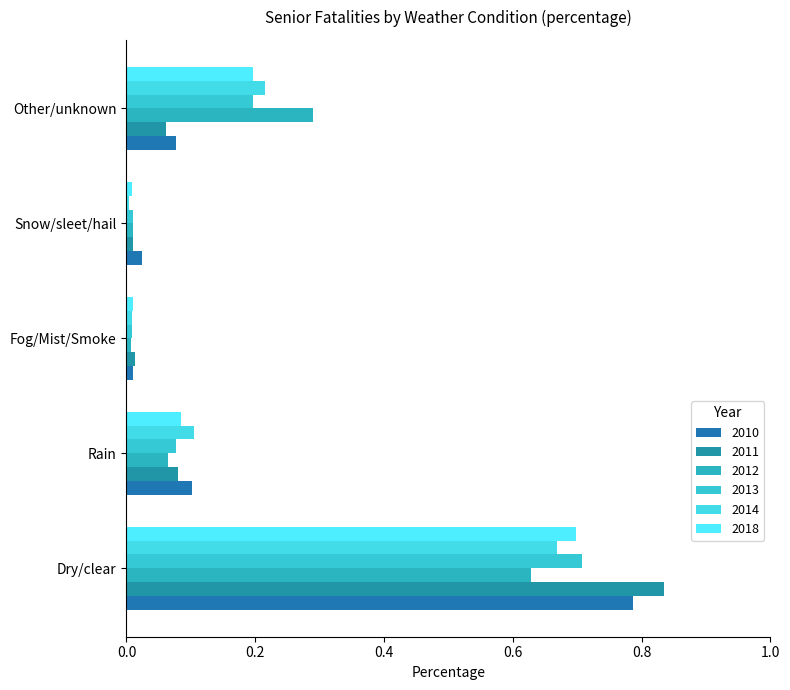

How many distinct data groups are displayed?

6